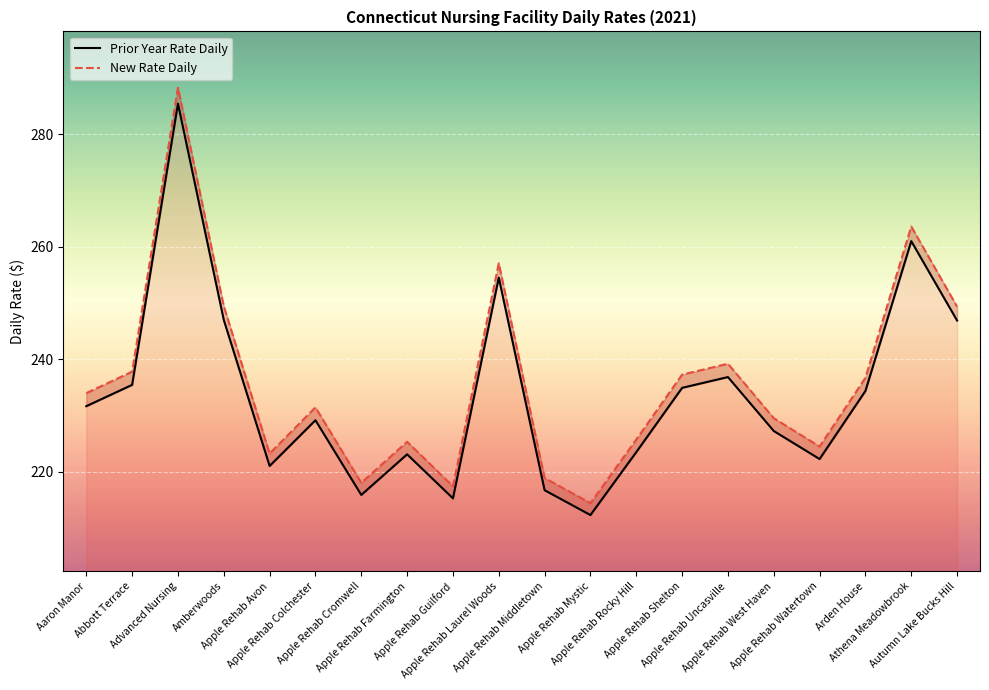

At which category does the chart reach its peak across all series?

Advanced Nursing